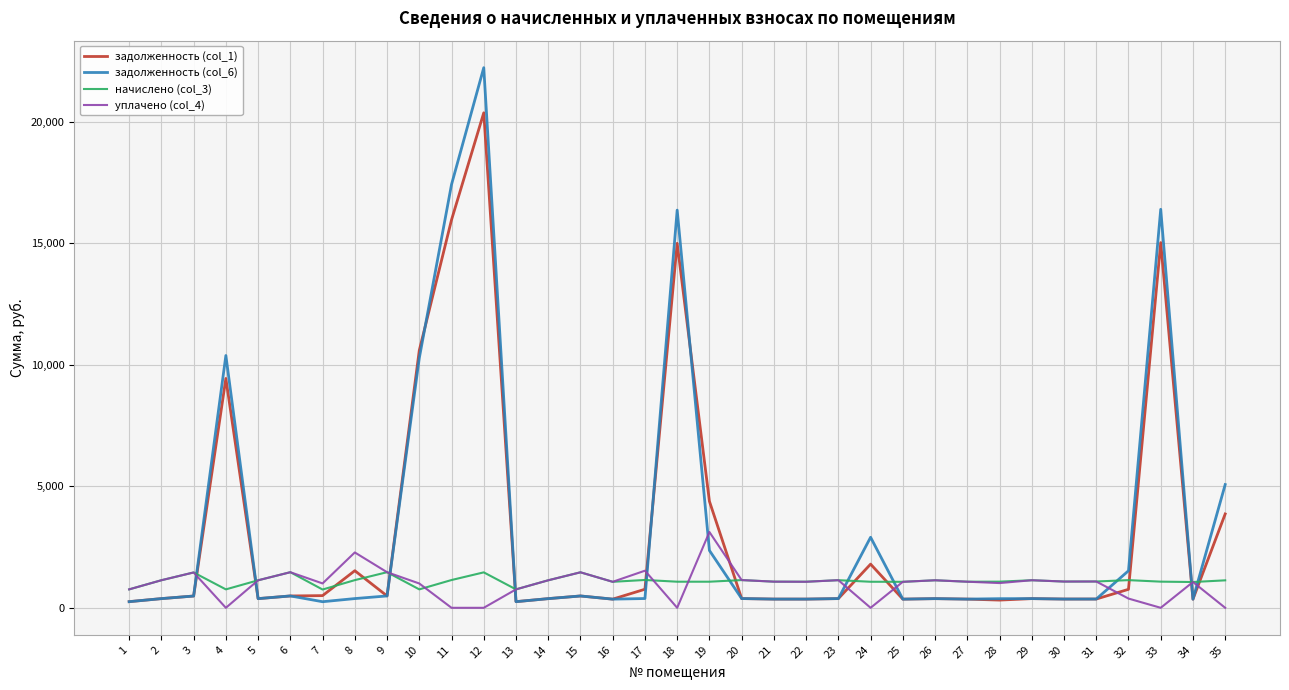

Read the начислено (col_3) value at 27.

1073.5